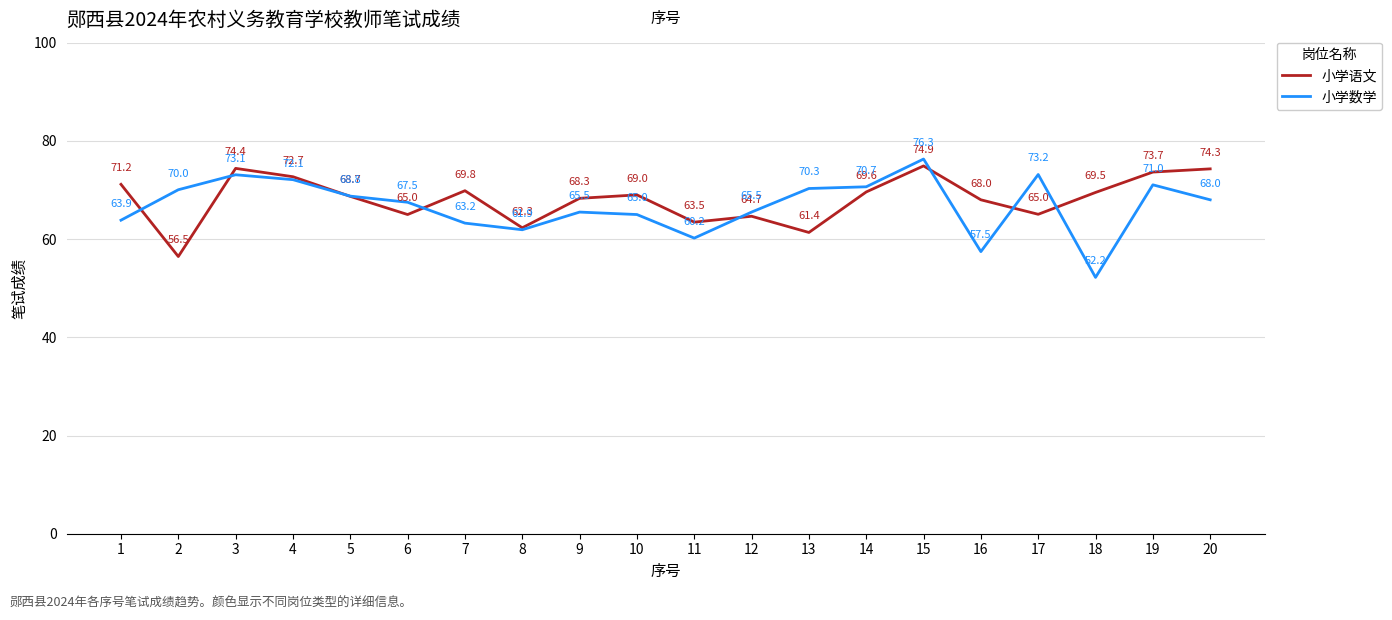

At which category is the sum across all series the highest?

15